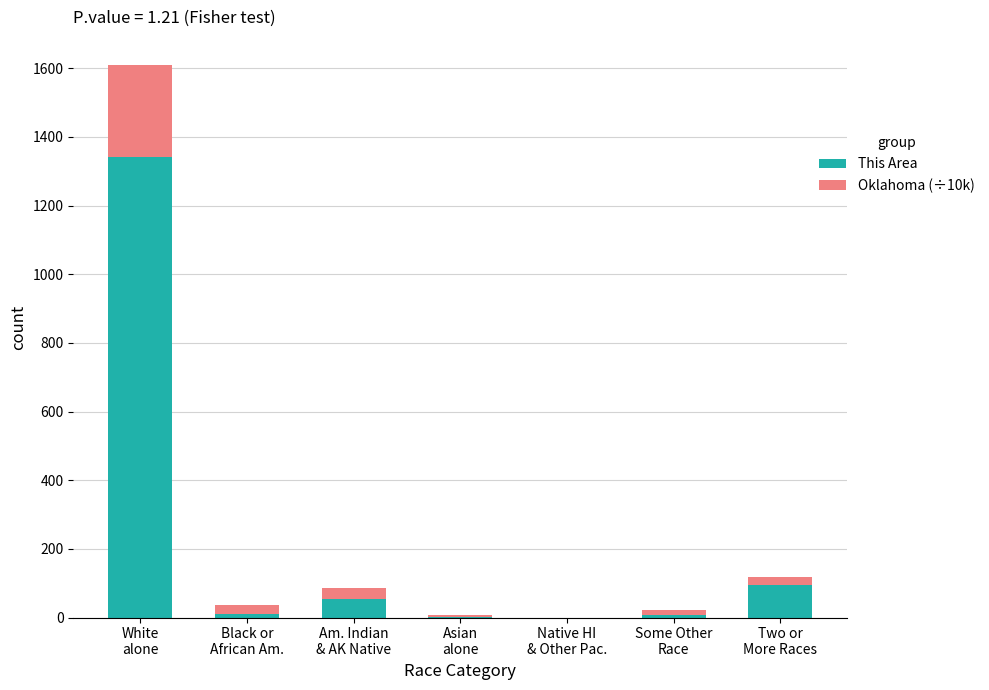

What is the sum of all This Area values?

1507